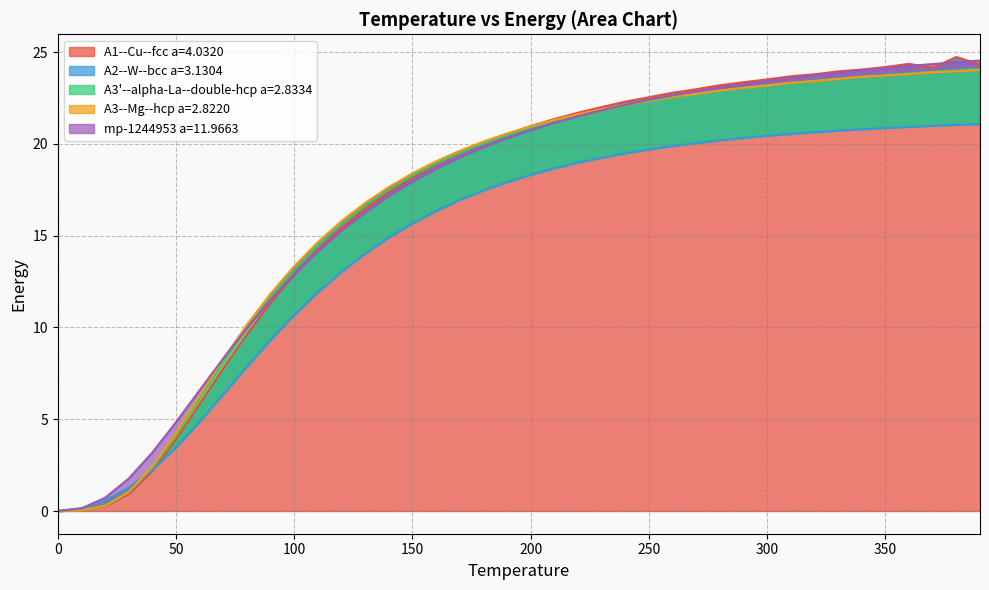

What is the value of the A1--Cu--fcc a=4.0320 point at the 16th from the left?

18.2